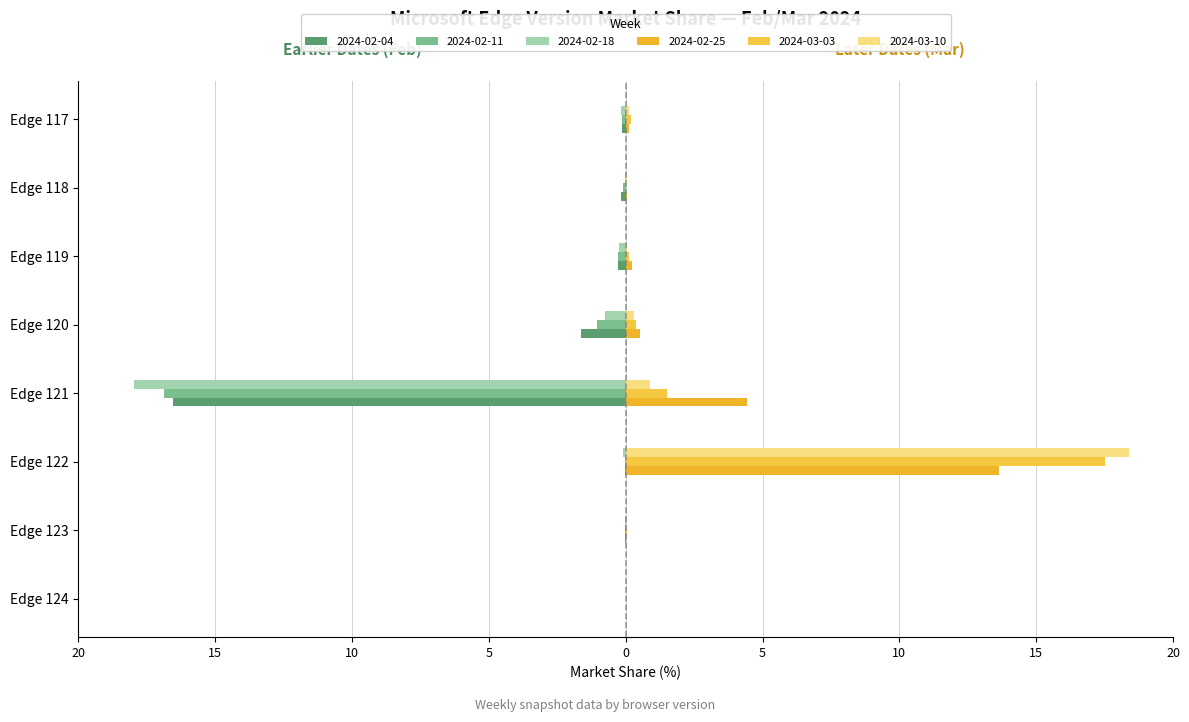

Count the number of data series in this chart.

6